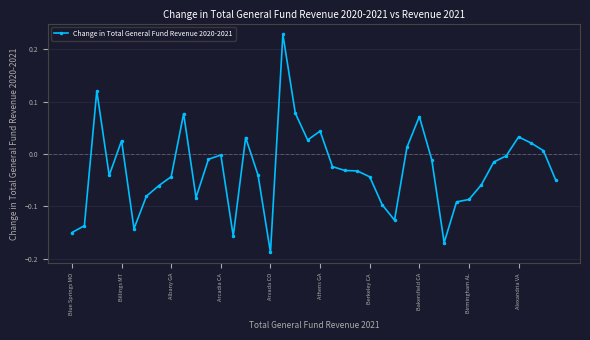

What is the difference between the maximum and minimum values?

0.4